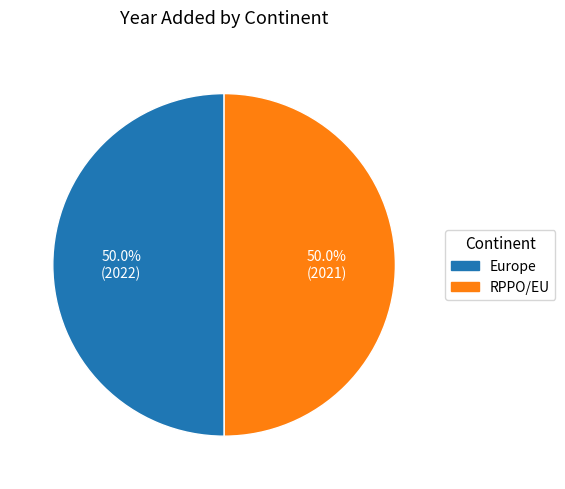

Combined, do RPPO/EU and Europe account for over 50%?

Yes